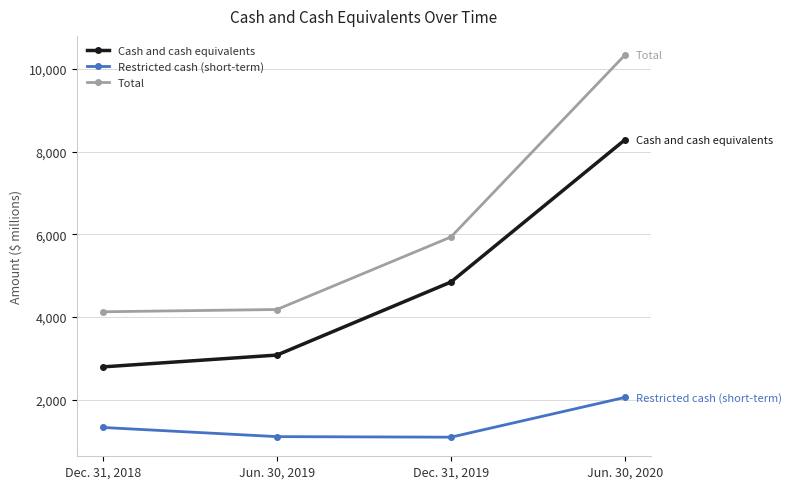

True or false: Restricted cash (short-term) and Total cross at least once.

False